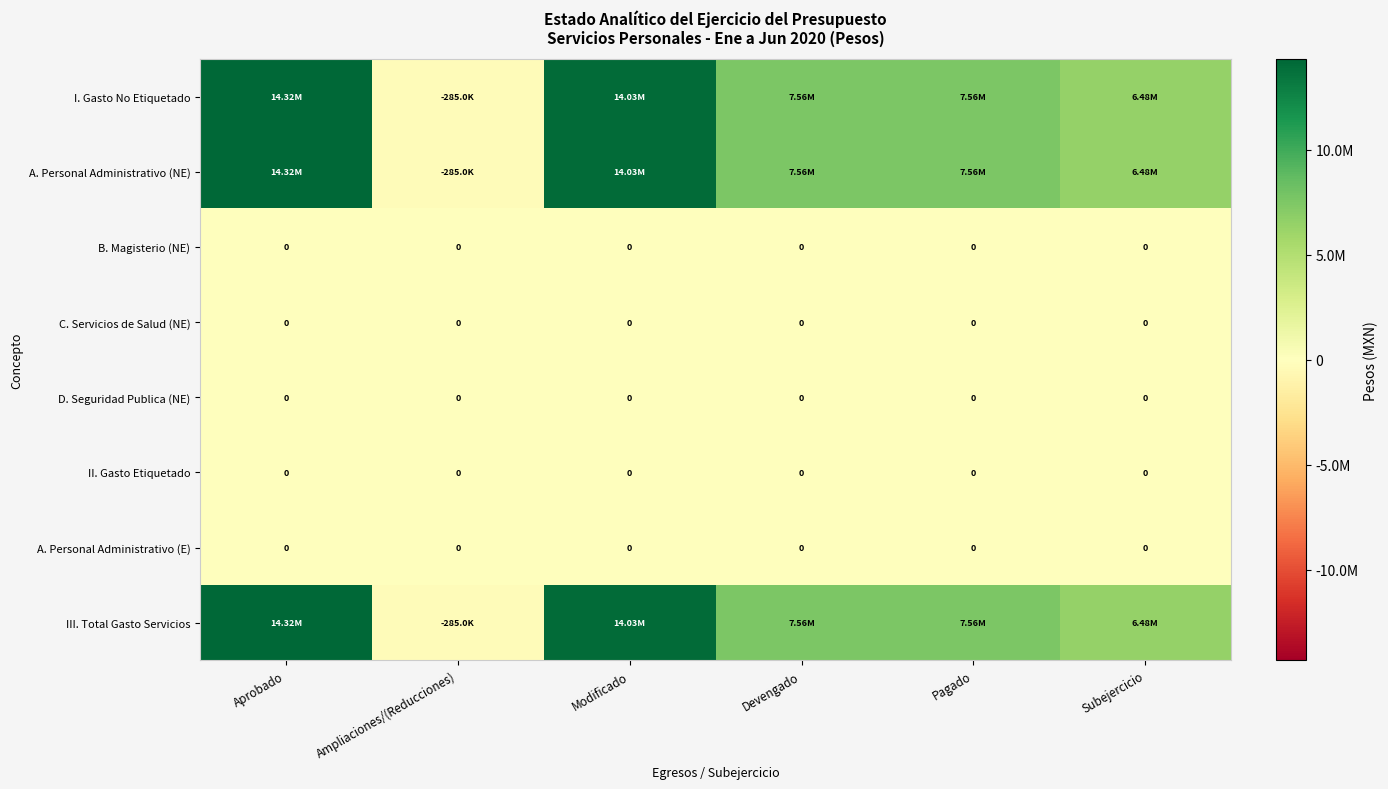

Is it true that A. Personal Administrativo (E) equals 0.0 at Pagado?

True